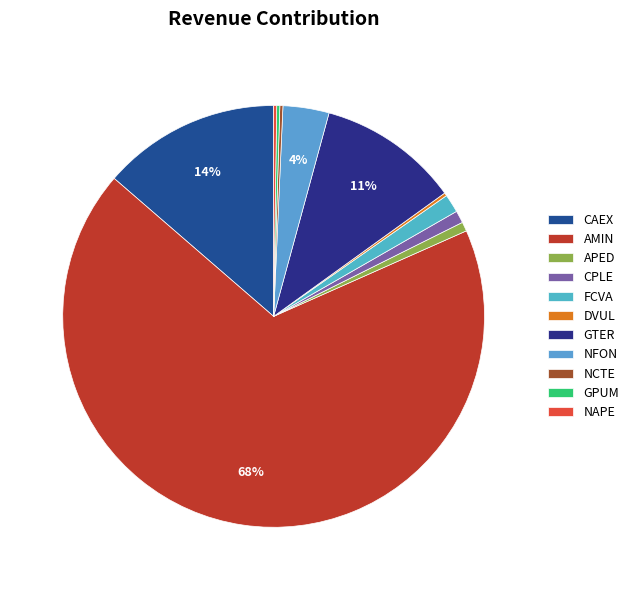

True or false: GTER accounts for 25% of the total.

False